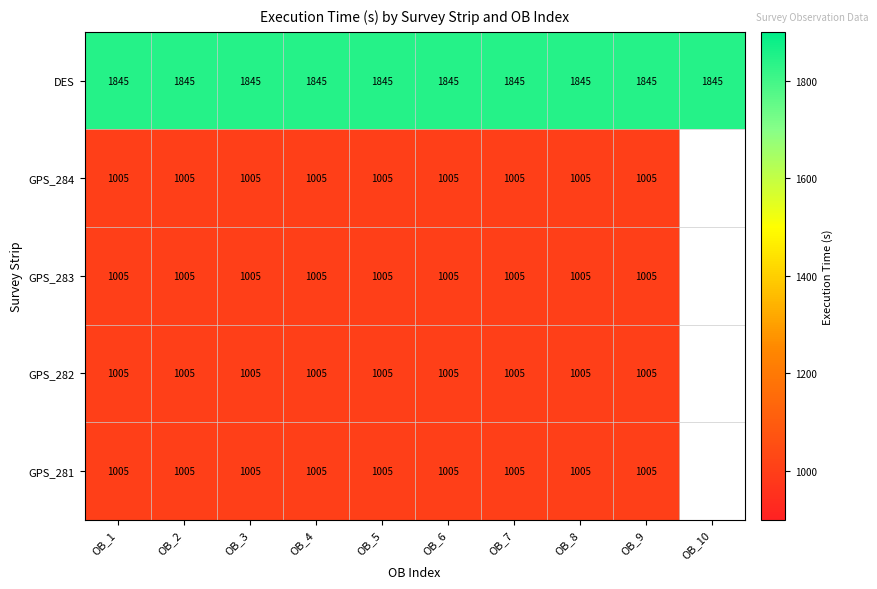

How many distinct data groups are displayed?

5